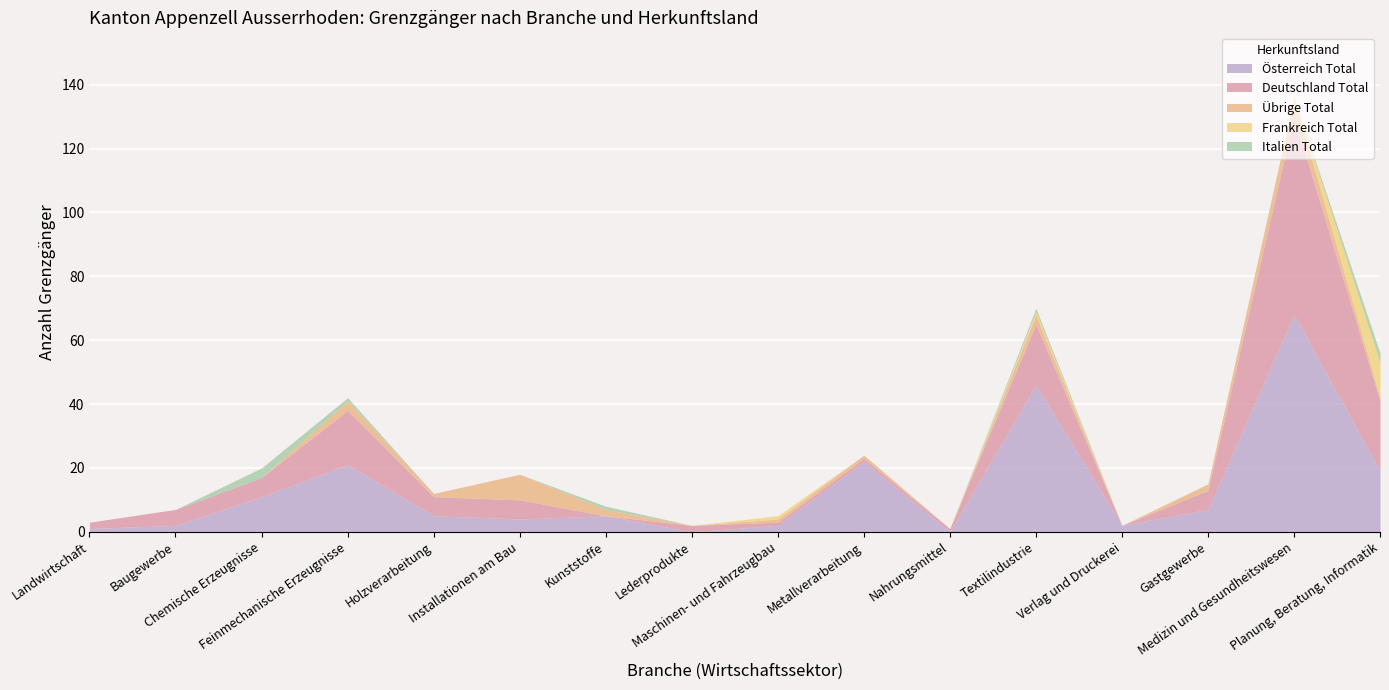

Rank the series at Landwirtschaft from highest to lowest value.

Deutschland Total, Österreich Total, Übrige Total, Frankreich Total, Italien Total